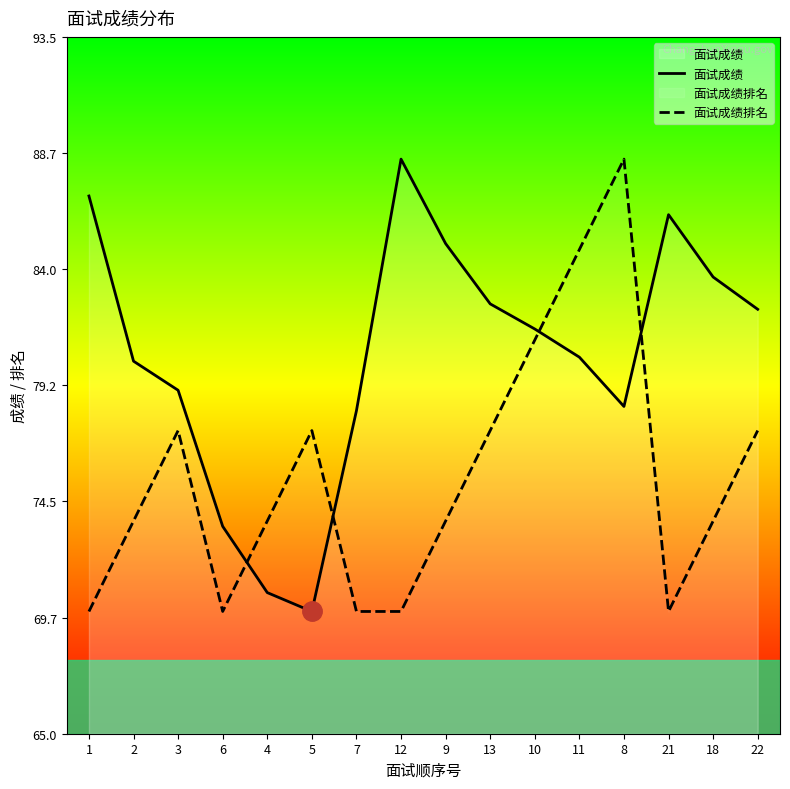

How many categories are shown in the chart?

16